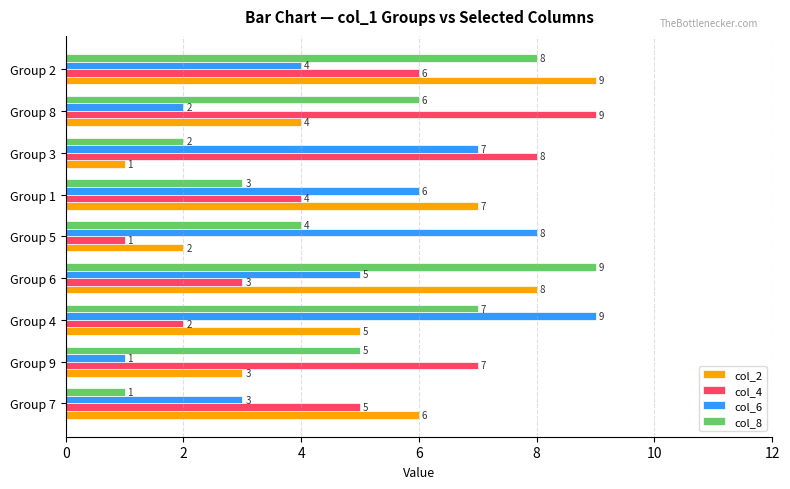

What is the total value across all series at Group 8?

21